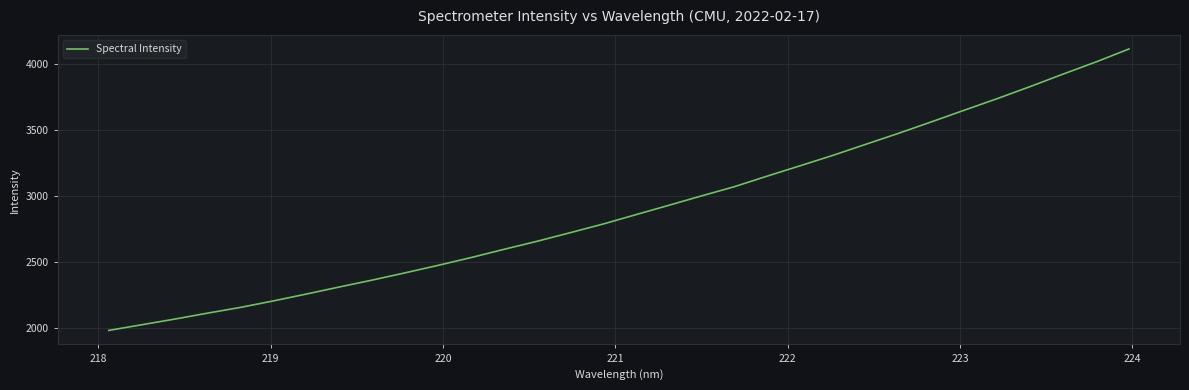

Does the chart display data point markers on the line(s)?

No